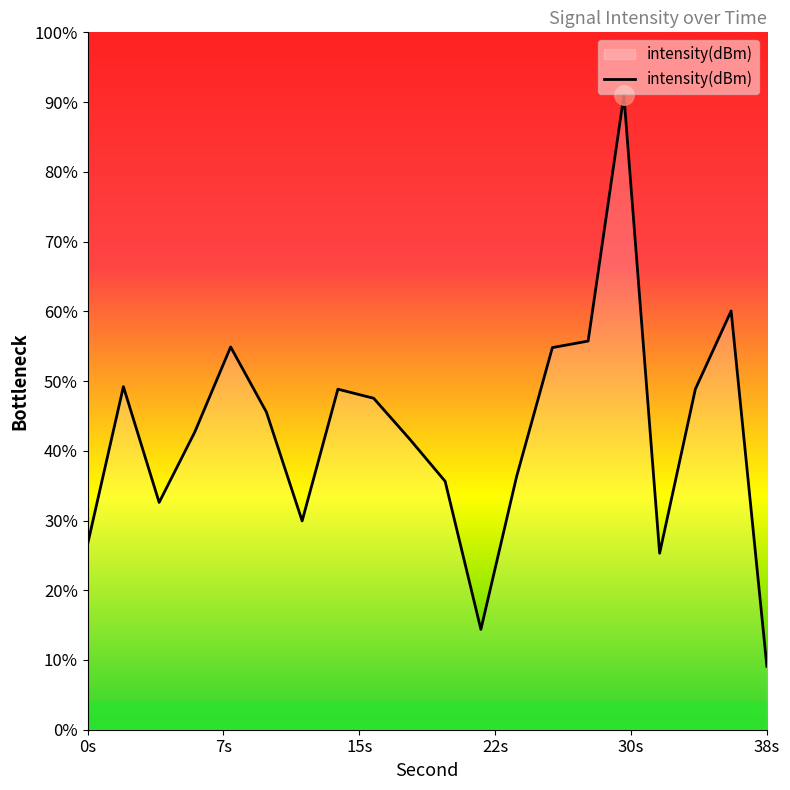

True or false: the data has more than 0 interior local peaks.

True